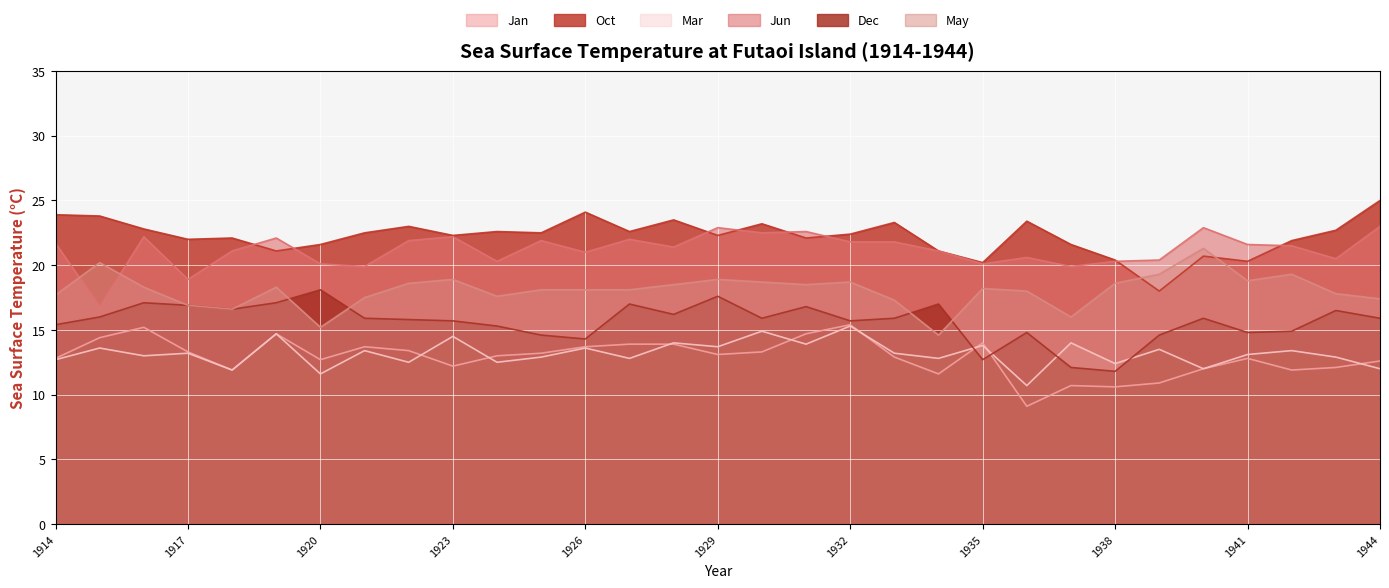

List the series in order of their peak value, highest first.

Oct, Jun, May, Dec, Jan, Mar